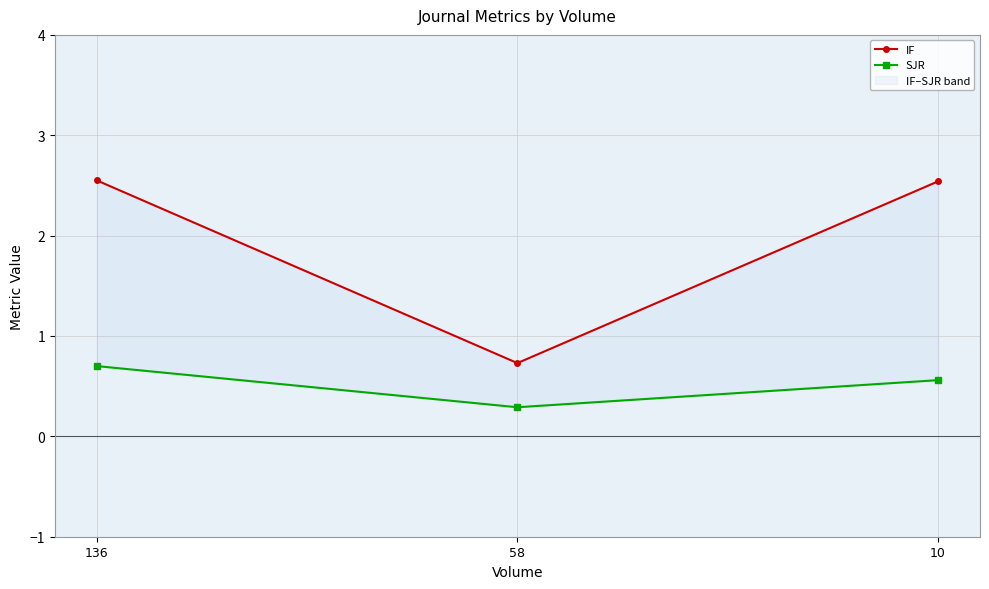

What are all the series names shown in the legend?

IF, SJR